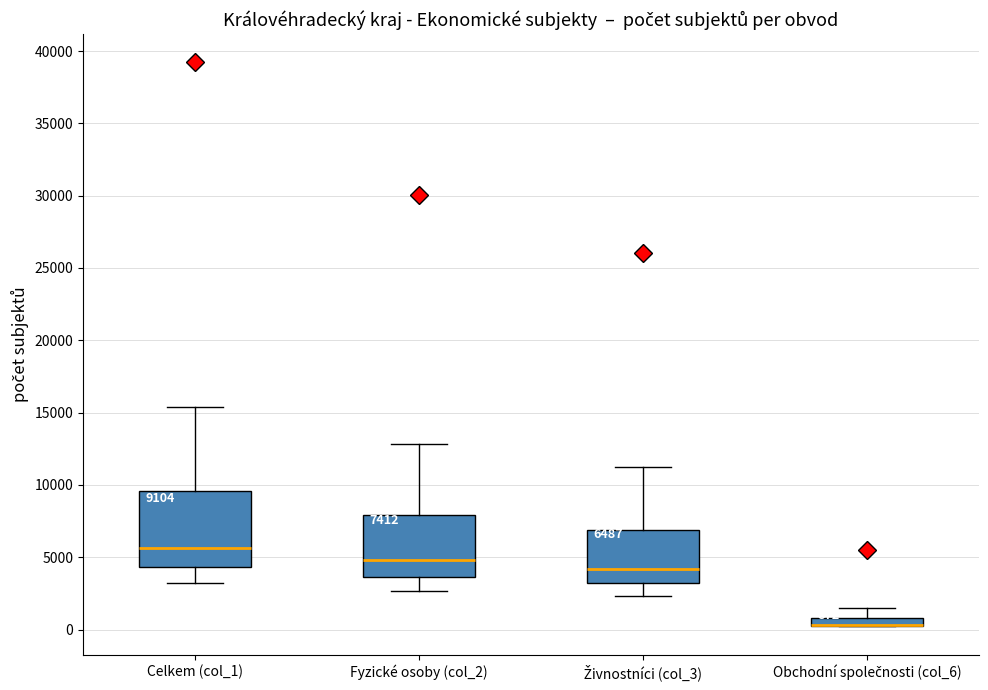

Comparing the boxes themselves (not the whiskers), which one is the tallest?

Celkem (col_1)